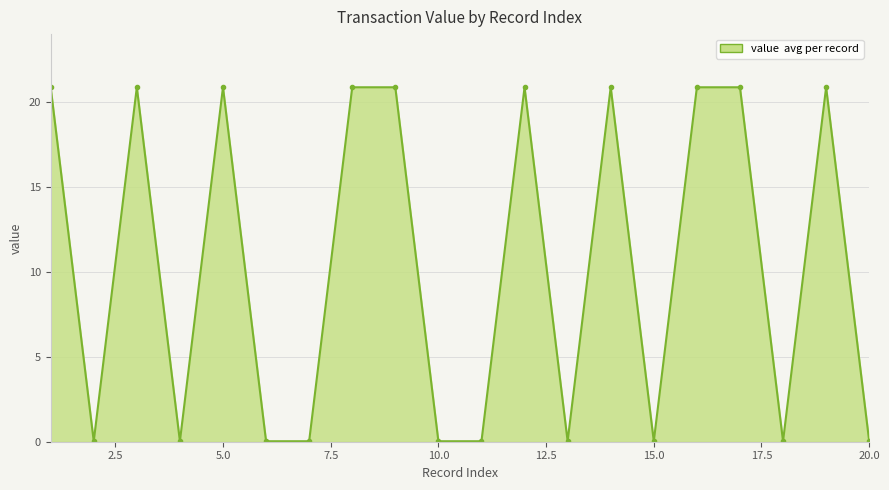

True or false: there are more than 2 points higher than both neighbors.

True